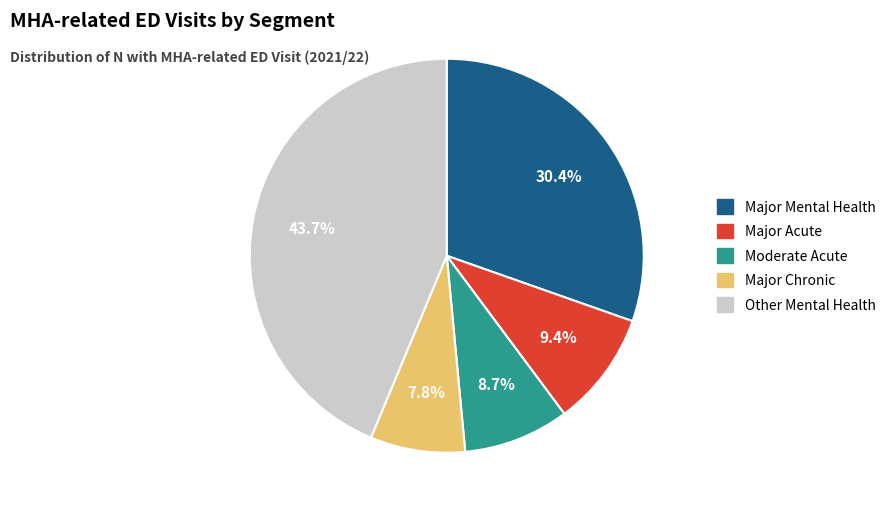

True or false: Moderate Acute accounts for 9% of the total.

True